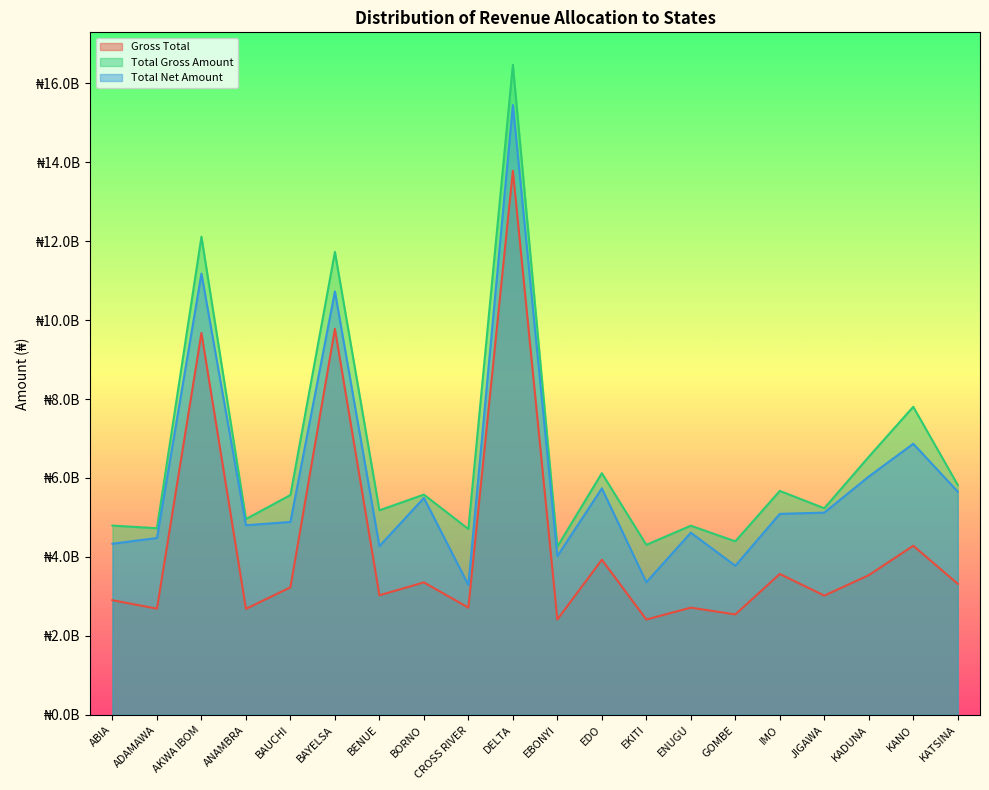

True or false: Total Net Amount and Gross Total intersect in this chart.

False